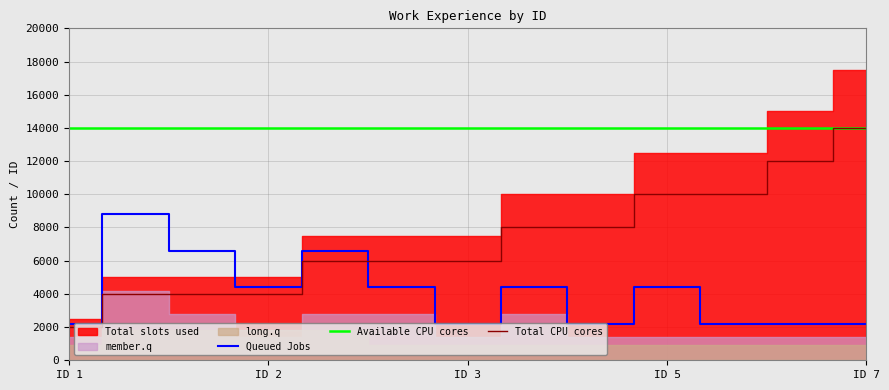

Which category has the lowest value in the Total CPU cores series?

ID 1